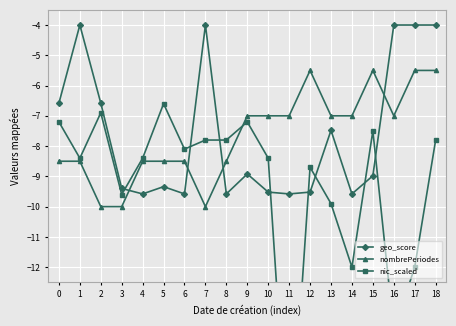

What is the minimum value shown in the chart?

-18.9